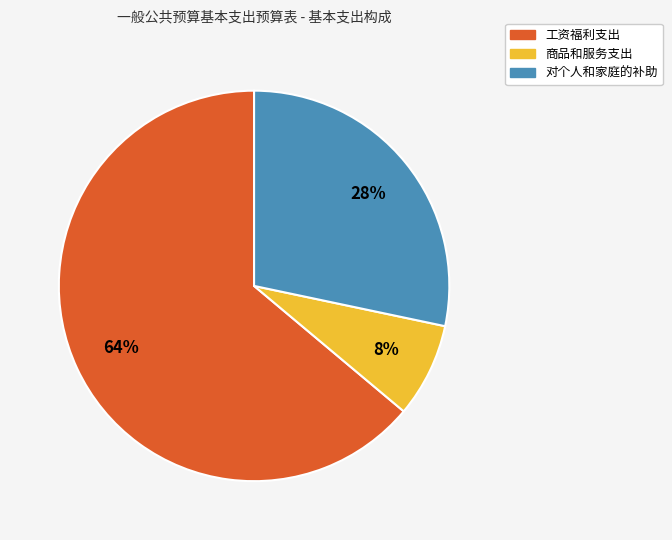

Is there any slice that represents more than half of the pie?

Yes